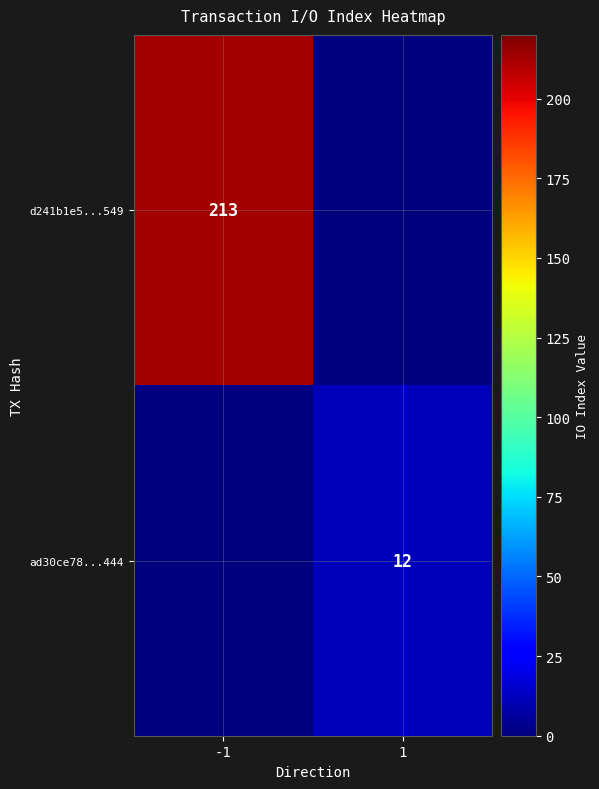

Is it true that ad30ce78...444 equals 12 at 1?

True